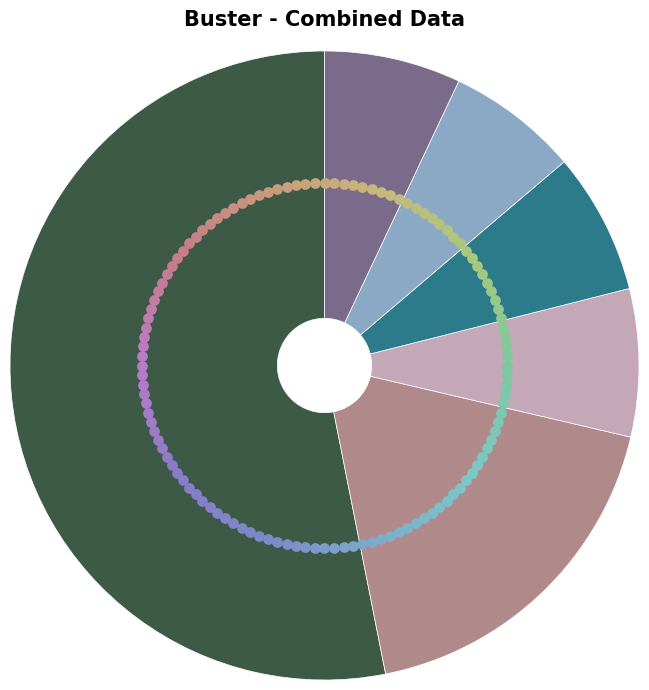

Rank the categories by value from highest to lowest.

GORDON RESERVE, ROYAL MELBOURNE ZOOLOGICAL GARDENS, JOHNSTONE PARK, WILLIAMSTOWN BOTANIC GARDENS, TREASURY GARDENS, ROSALIND PARK